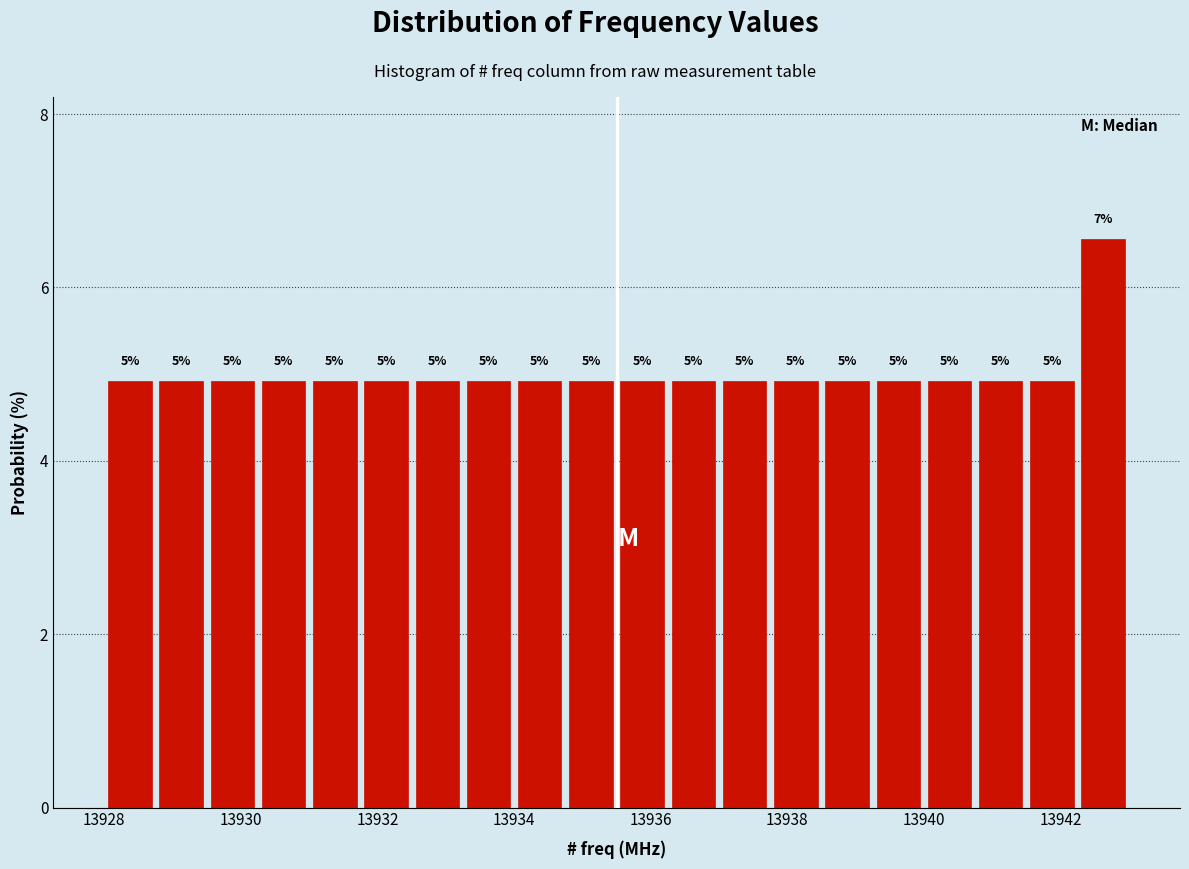

Around what value on the x-axis is the tallest bar? Give the approximate position of its centre, as read against the axis.

13942.6